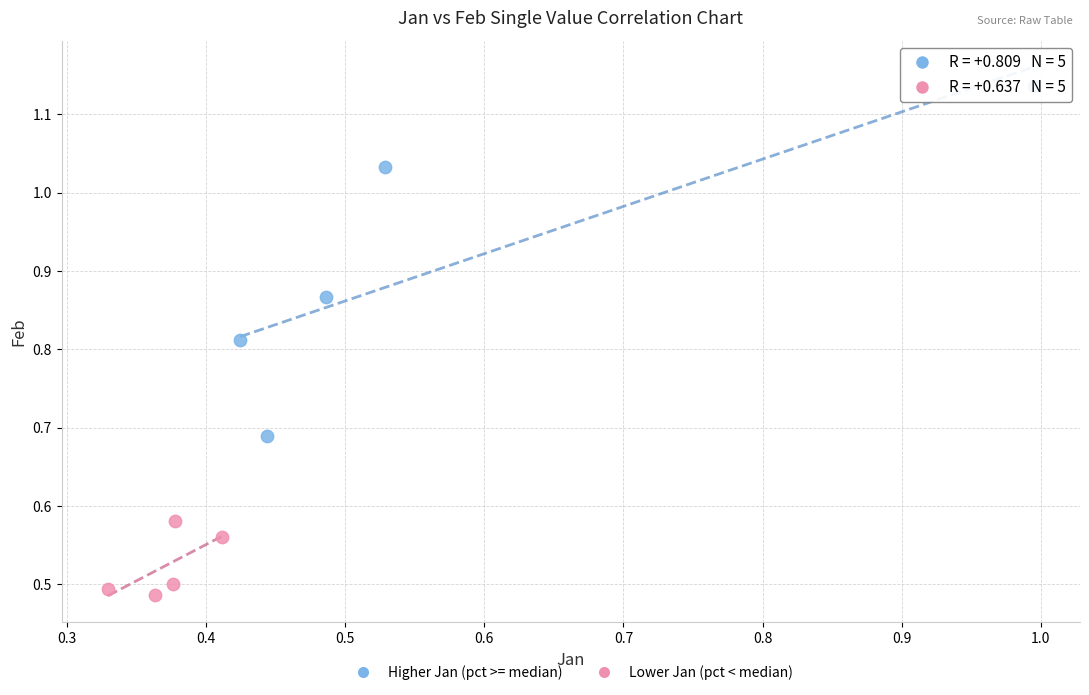

Which series contains the highest Y value?

Higher Jan (pct >= median)